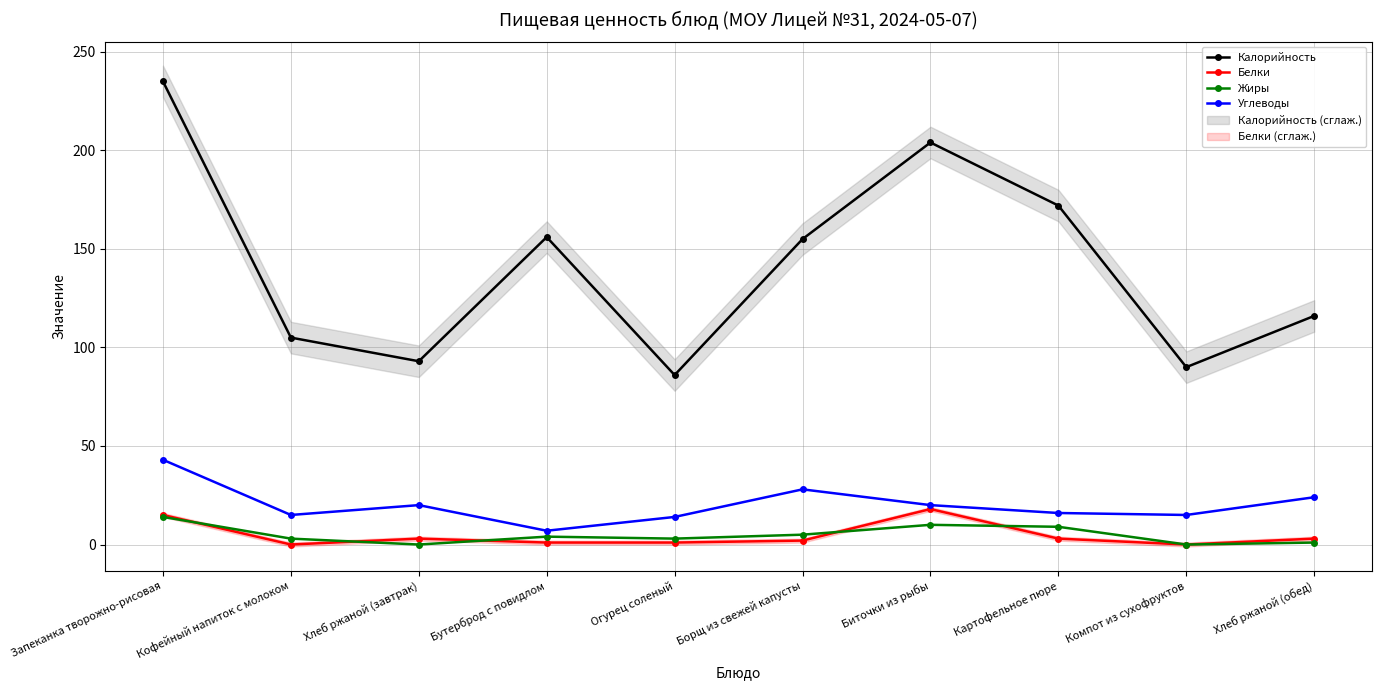

Between Запеканка творожно-рисовая and Борщ из свежей капусты, which is larger?

Запеканка творожно-рисовая